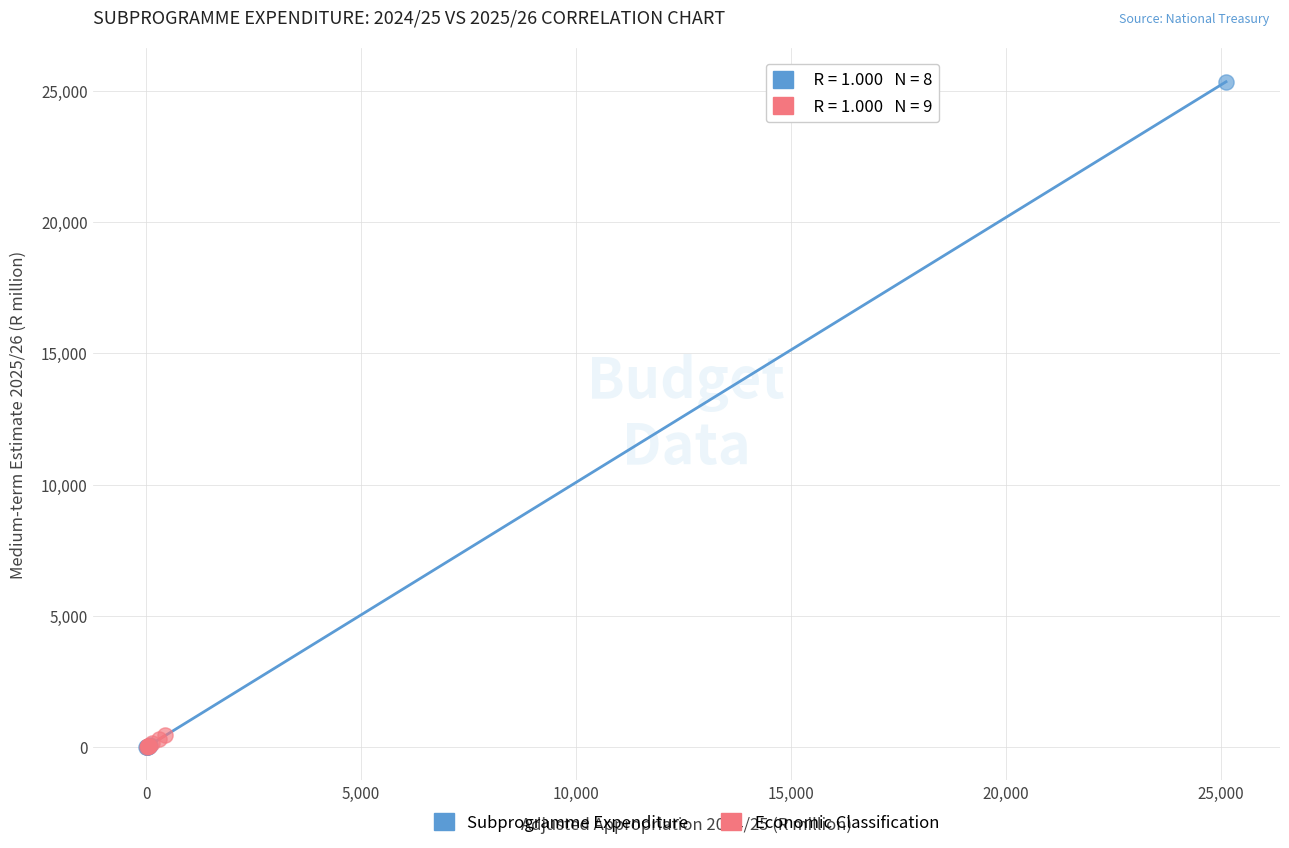

Which series has the widest spread of Y values?

Subprogramme Expenditure